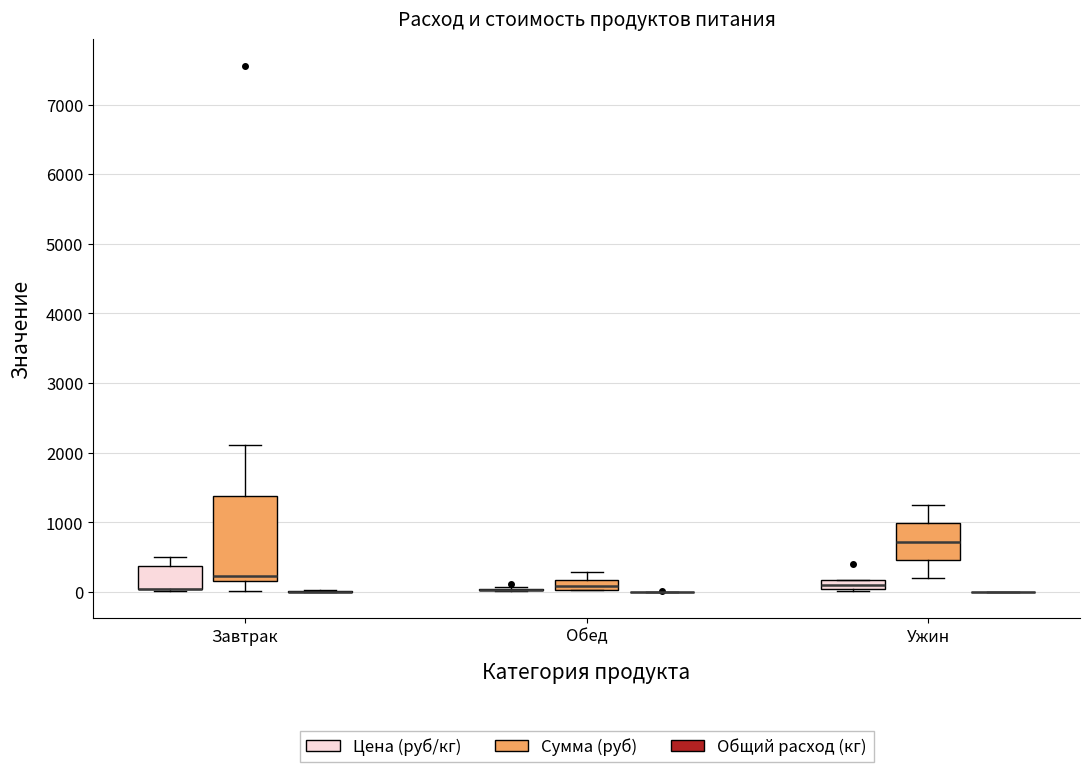

Comparing the boxes themselves (not the whiskers), which one is the tallest?

Завтрак (Сумма (руб))